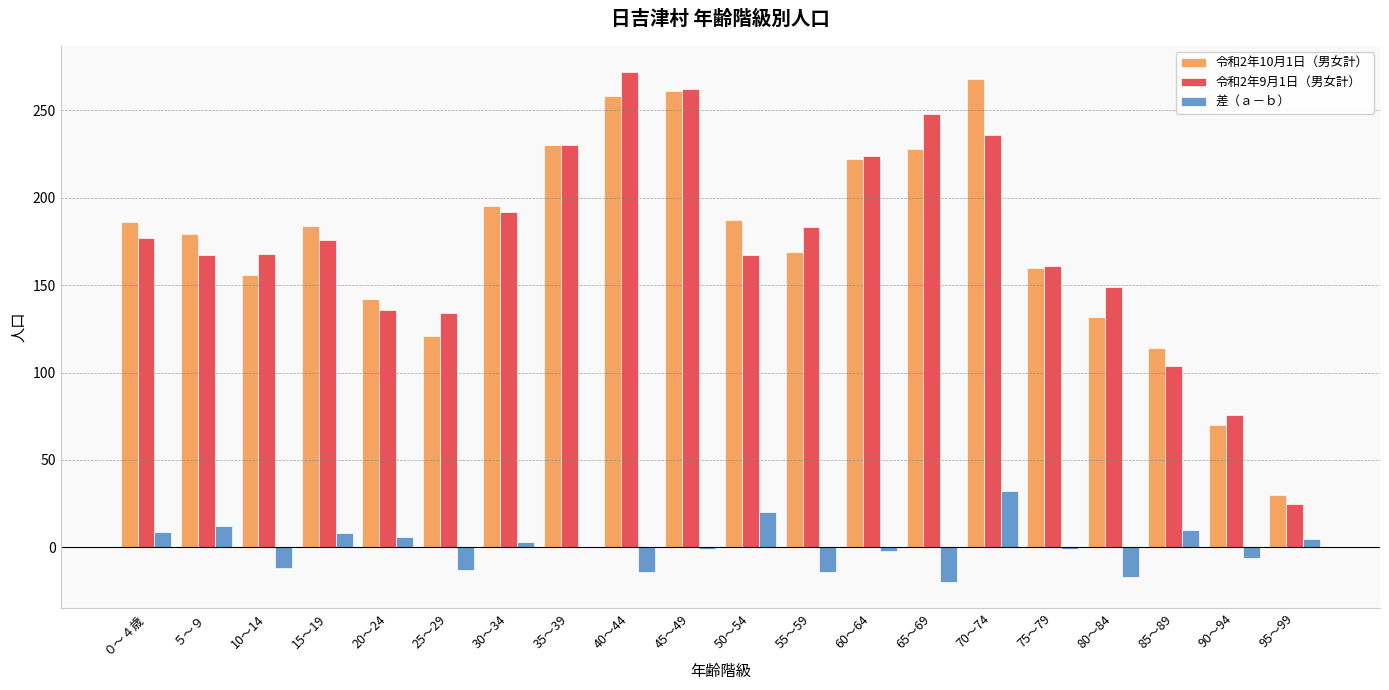

What is the sum of all 差（ａ－ｂ） values?

5